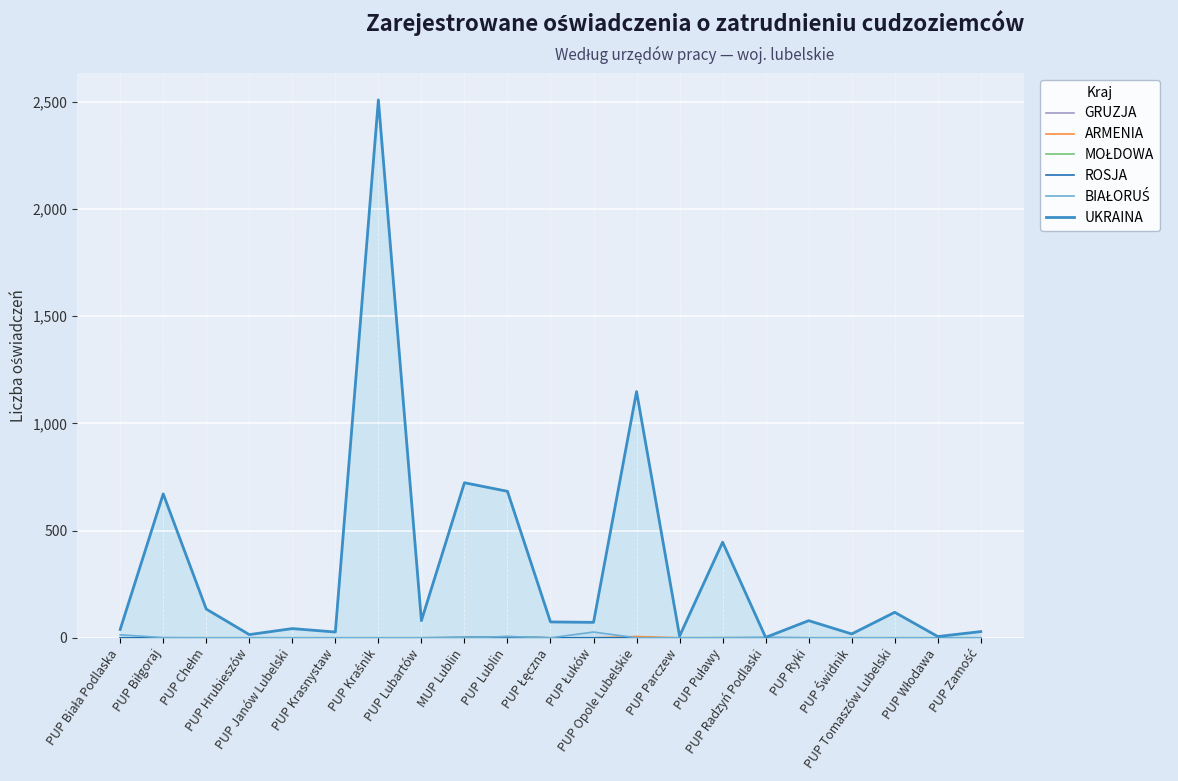

Which series has the widest spread of values?

UKRAINA